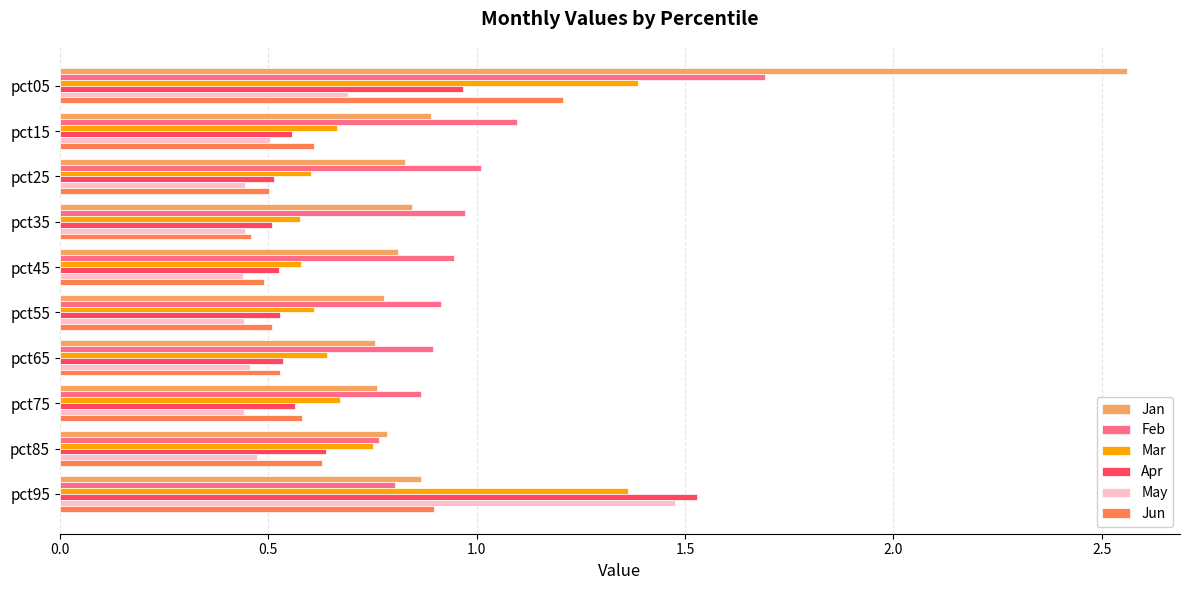

List the series in order of their peak value, highest first.

Jan, Feb, Apr, May, Mar, Jun